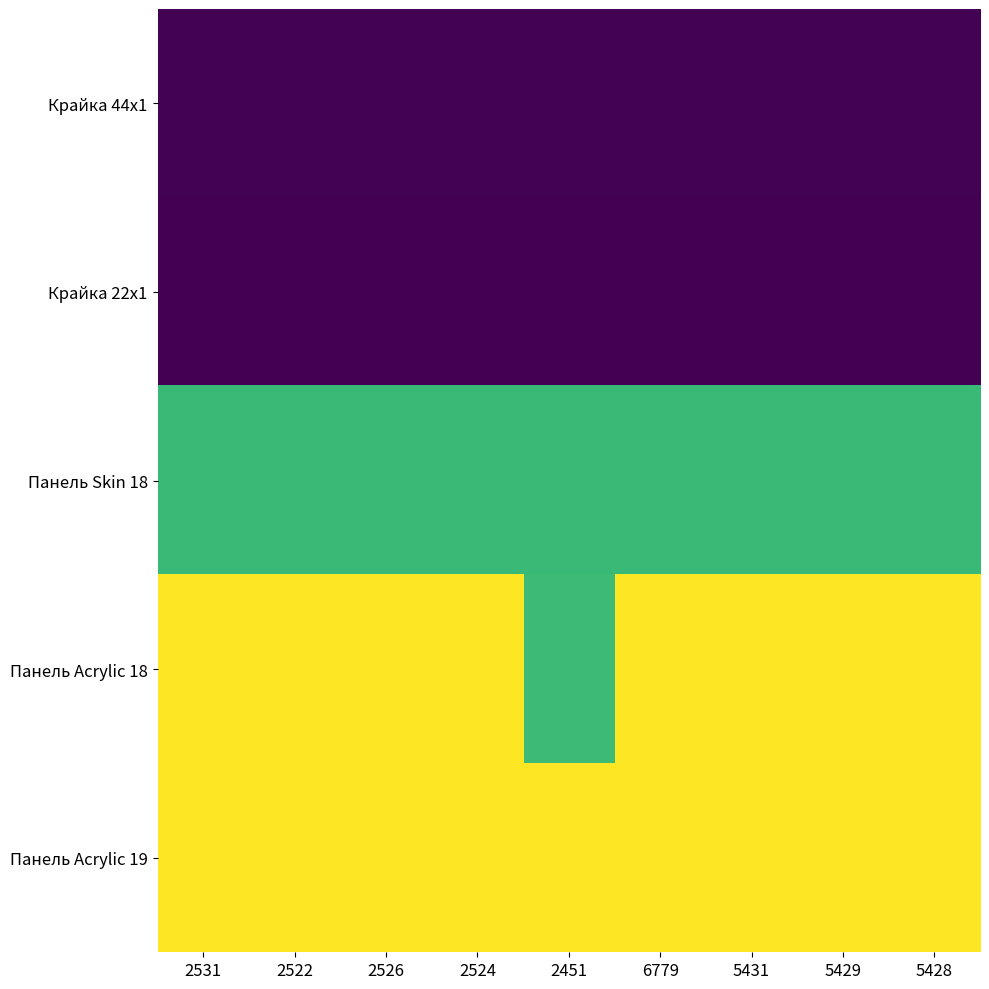

Between 5431 and 5429, which is larger?

5431